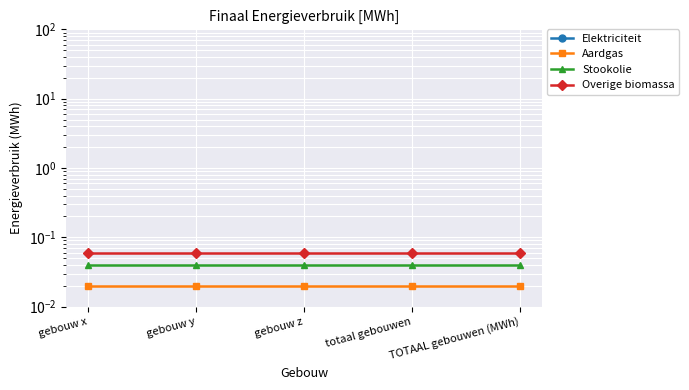

At gebouw x, list the series in order from smallest to largest.

Elektriciteit, Aardgas, Stookolie, Overige biomassa